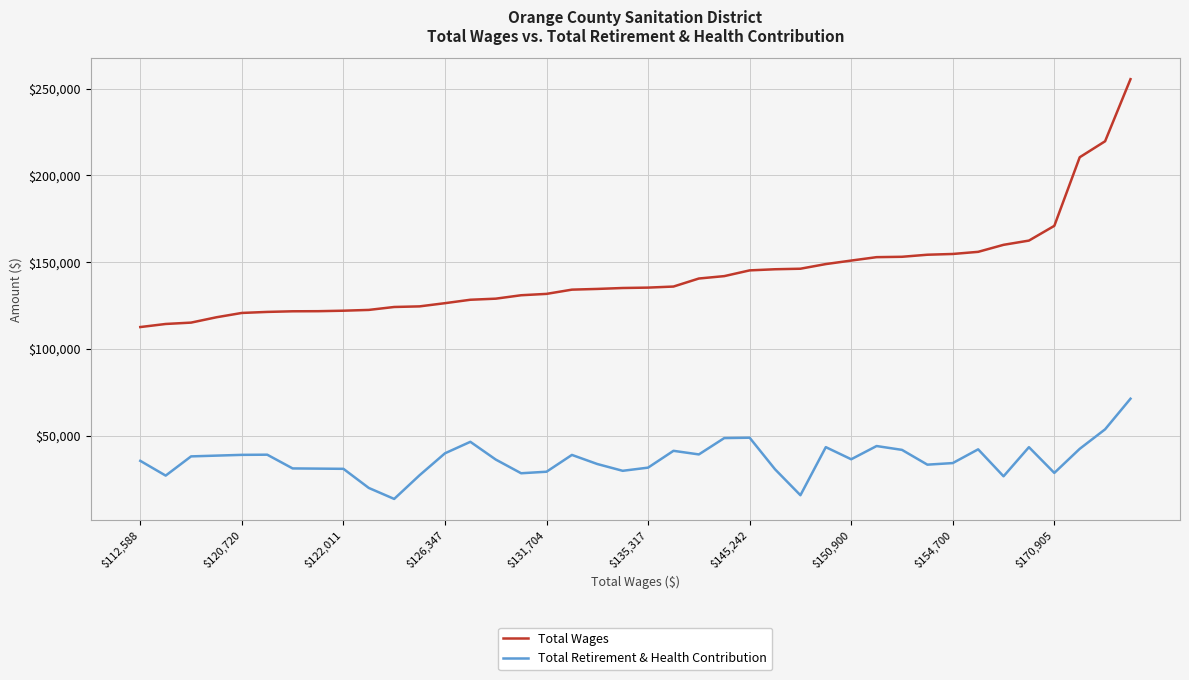

Which series has the largest total across all categories?

Total Wages